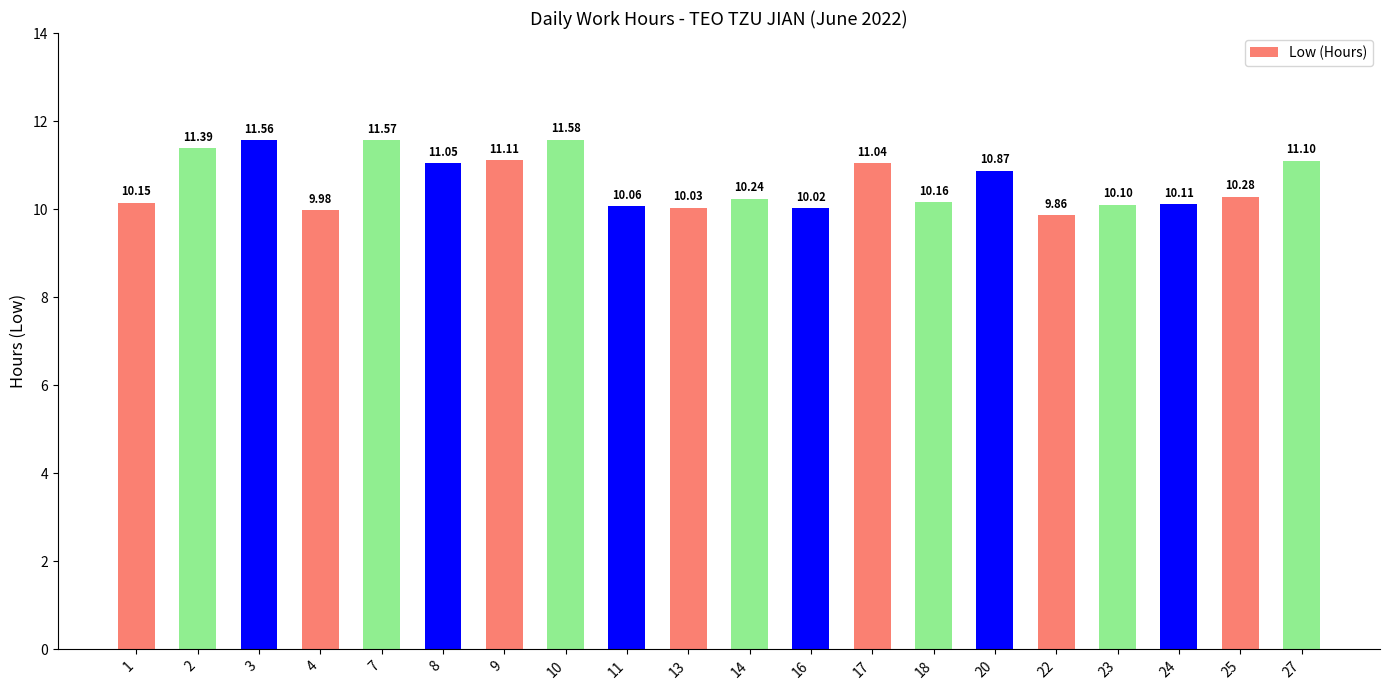

How many data points are above 10?

18